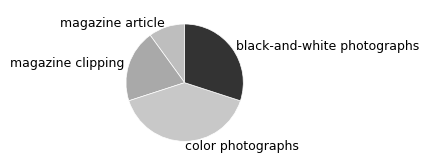

Which slice is the largest?

color photographs